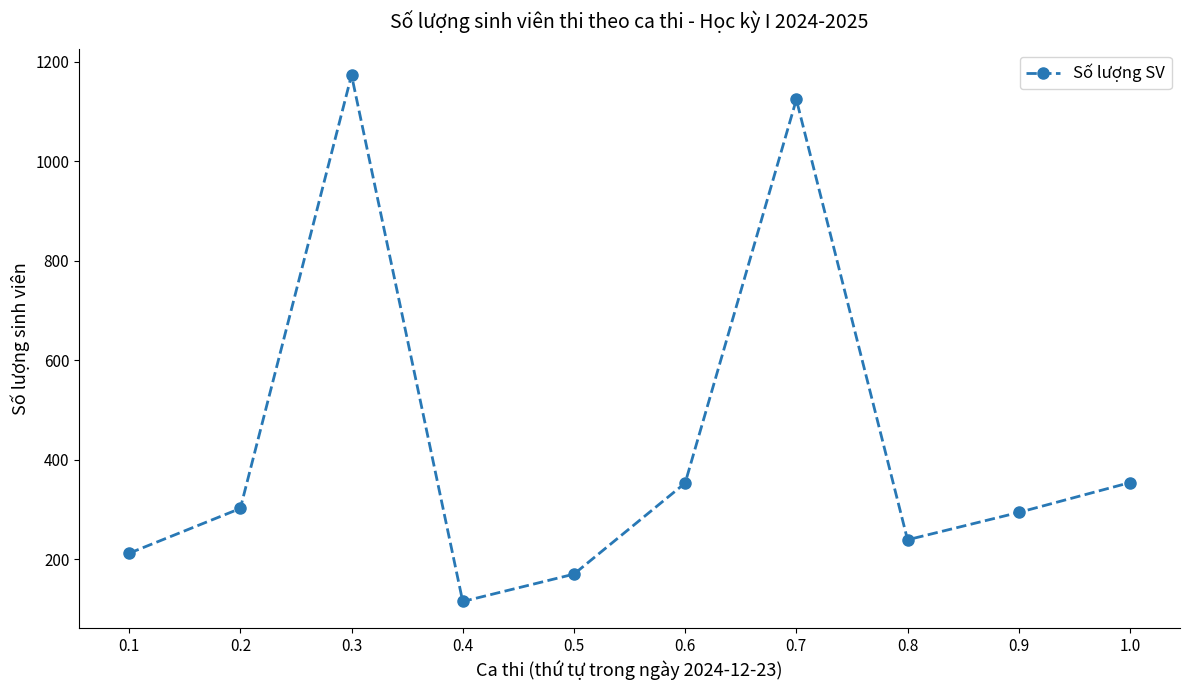

Which has a higher value, 0.6 or 0.4?

0.6